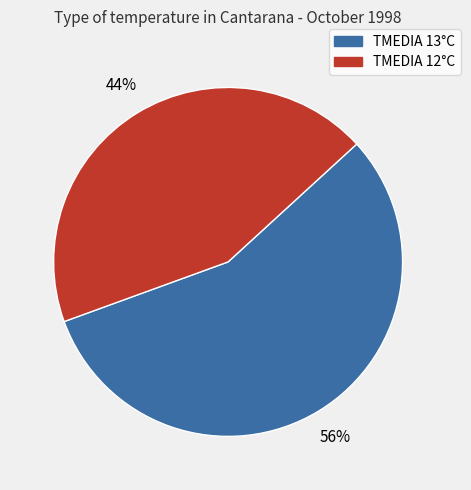

Is there a majority slice in this chart?

Yes